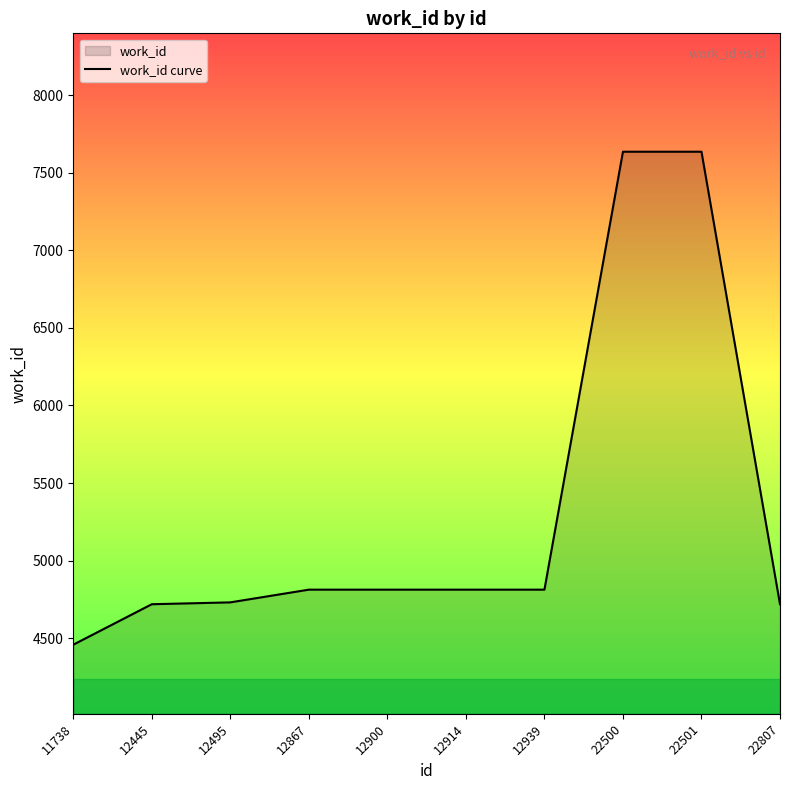

What is the difference between the maximum and second lowest values?

2919